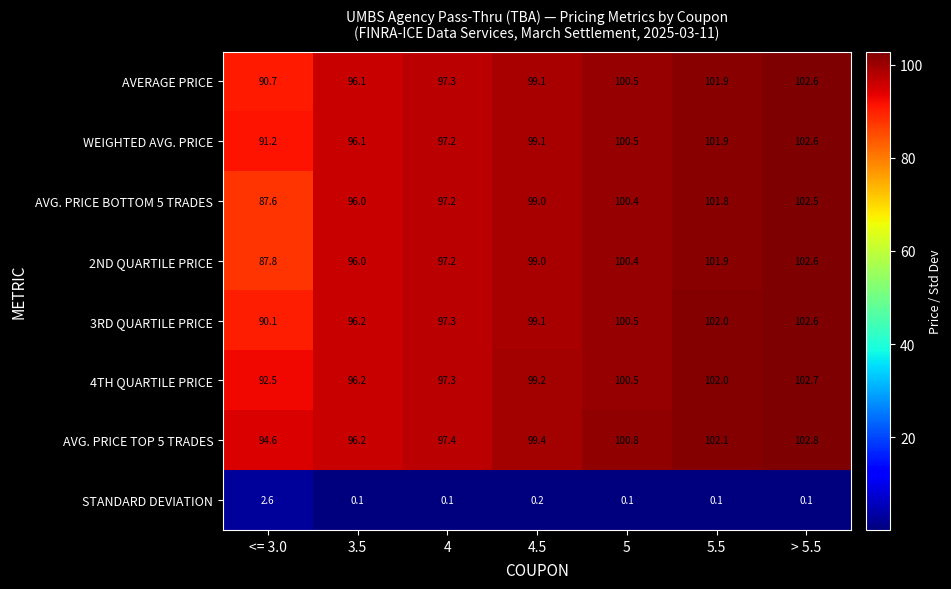

Which series has the largest total across all categories?

AVG. PRICE TOP 5 TRADES